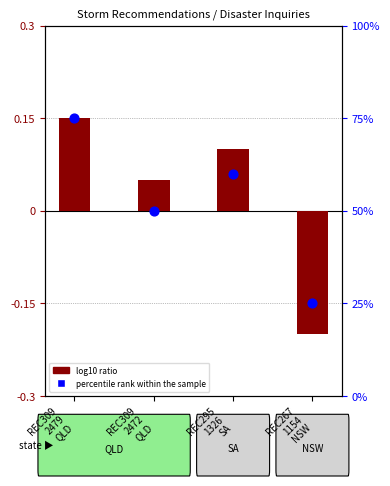

Which series has the largest Y range (max minus min)?

percentile rank within the sample